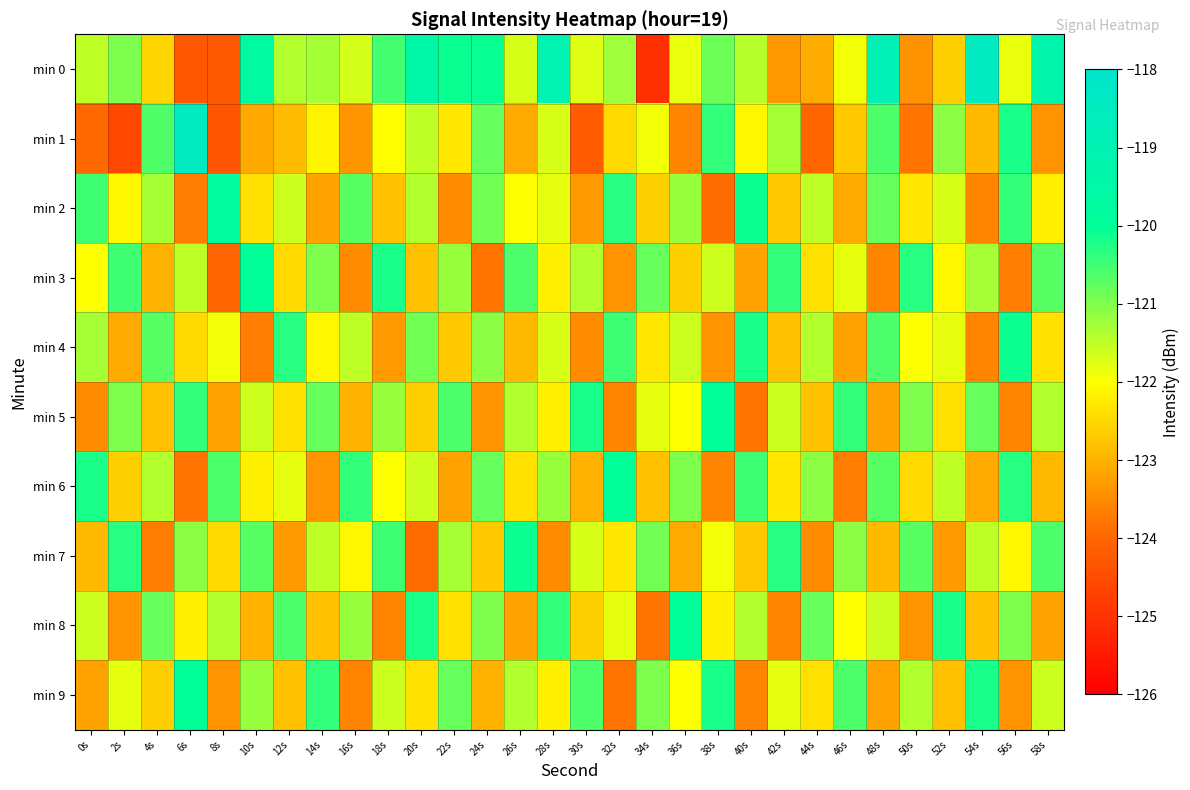

What is the spread (max minus min) of values at 30s?

4.0